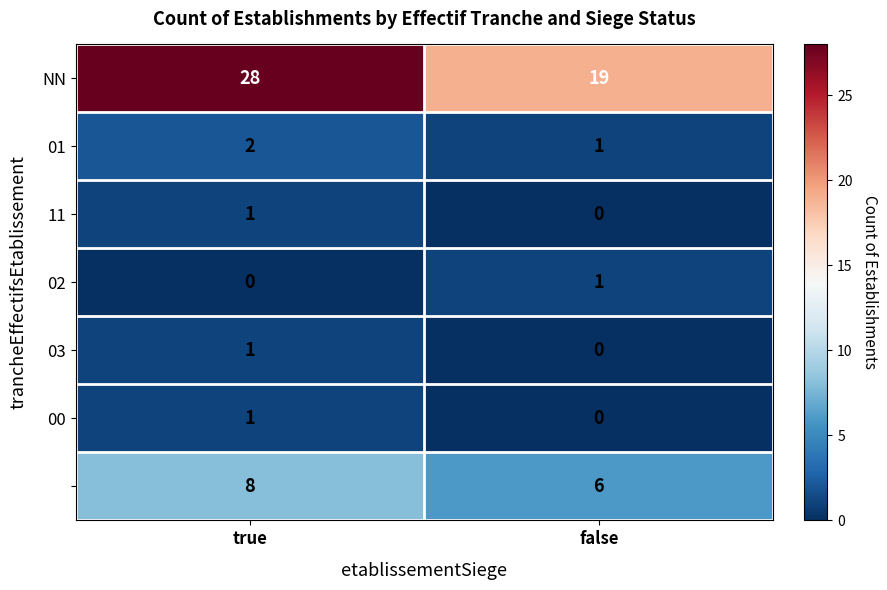

Which category has the highest value across all series?

true